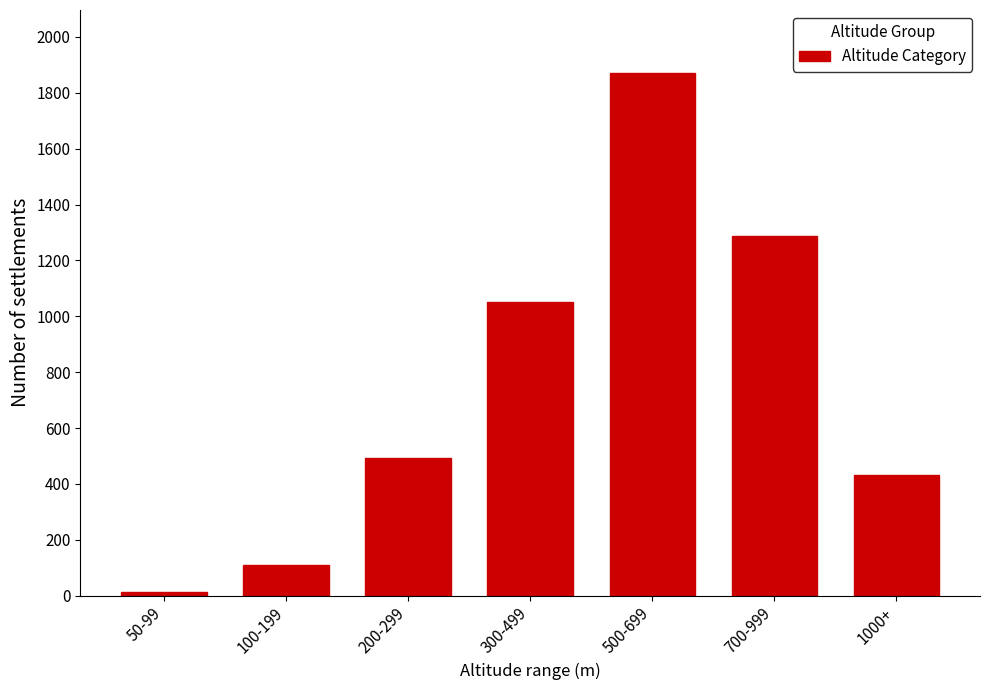

Reading left to right, what are all the values shown in this chart?

14	108	492	1053	1872	1287	433